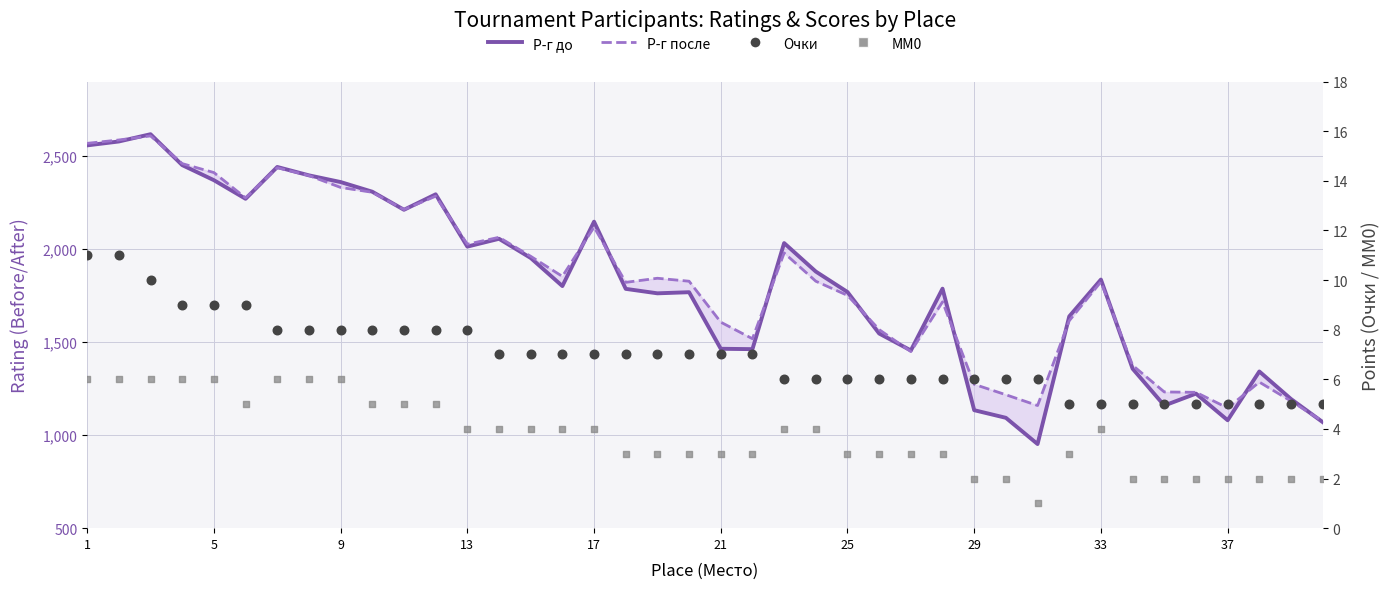

Which series contains the highest Y value?

Р-г до